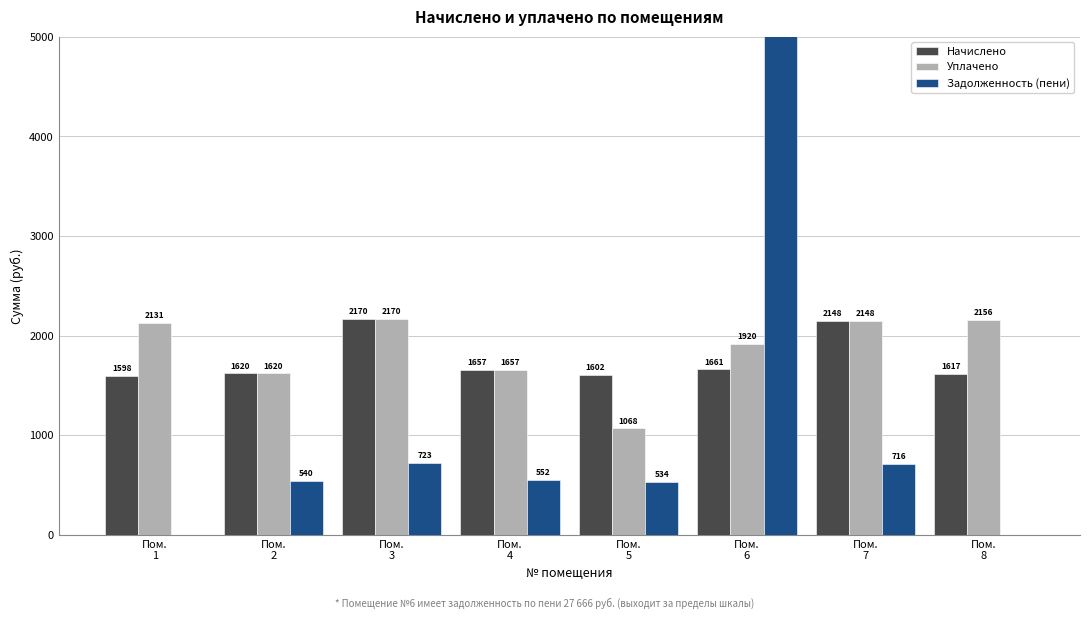

Is it true that Задолженность (пени) equals 0.0 at Пом.
8?

True